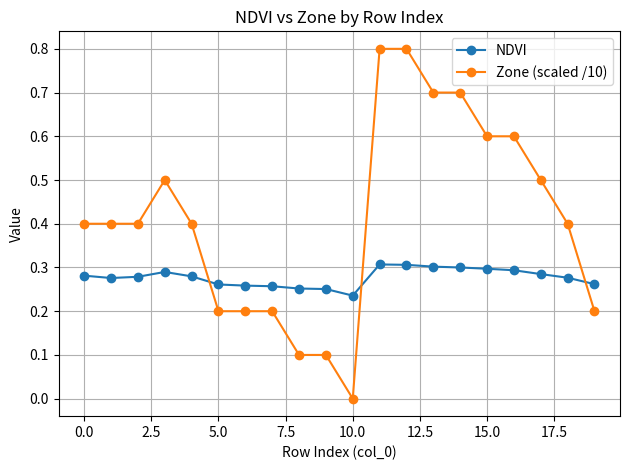

Which series has the largest total across all categories?

Zone (scaled /10)